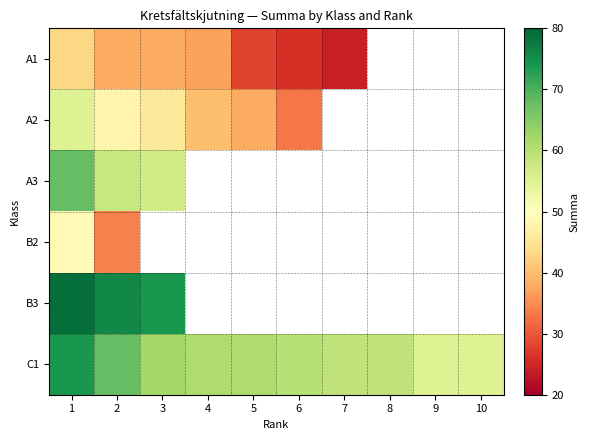

Which label corresponds to the largest value in the chart?

1